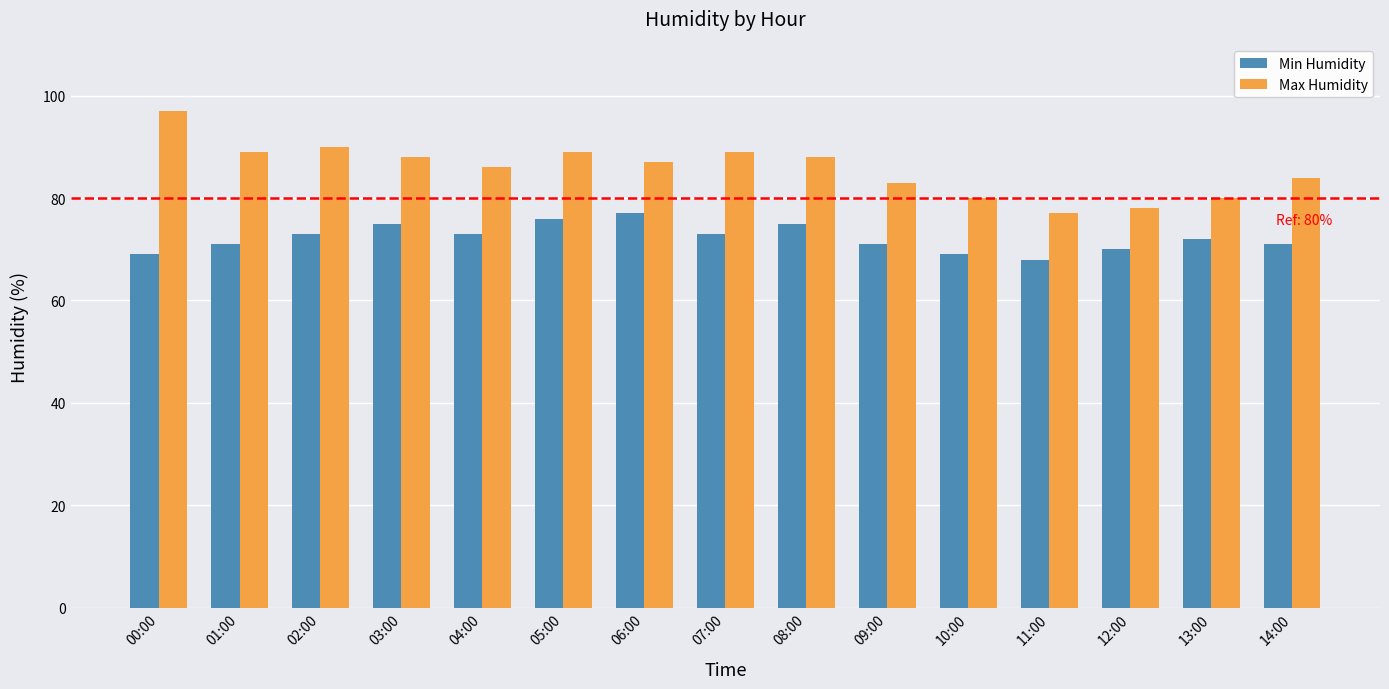

Which series has the widest spread of values?

Max Humidity